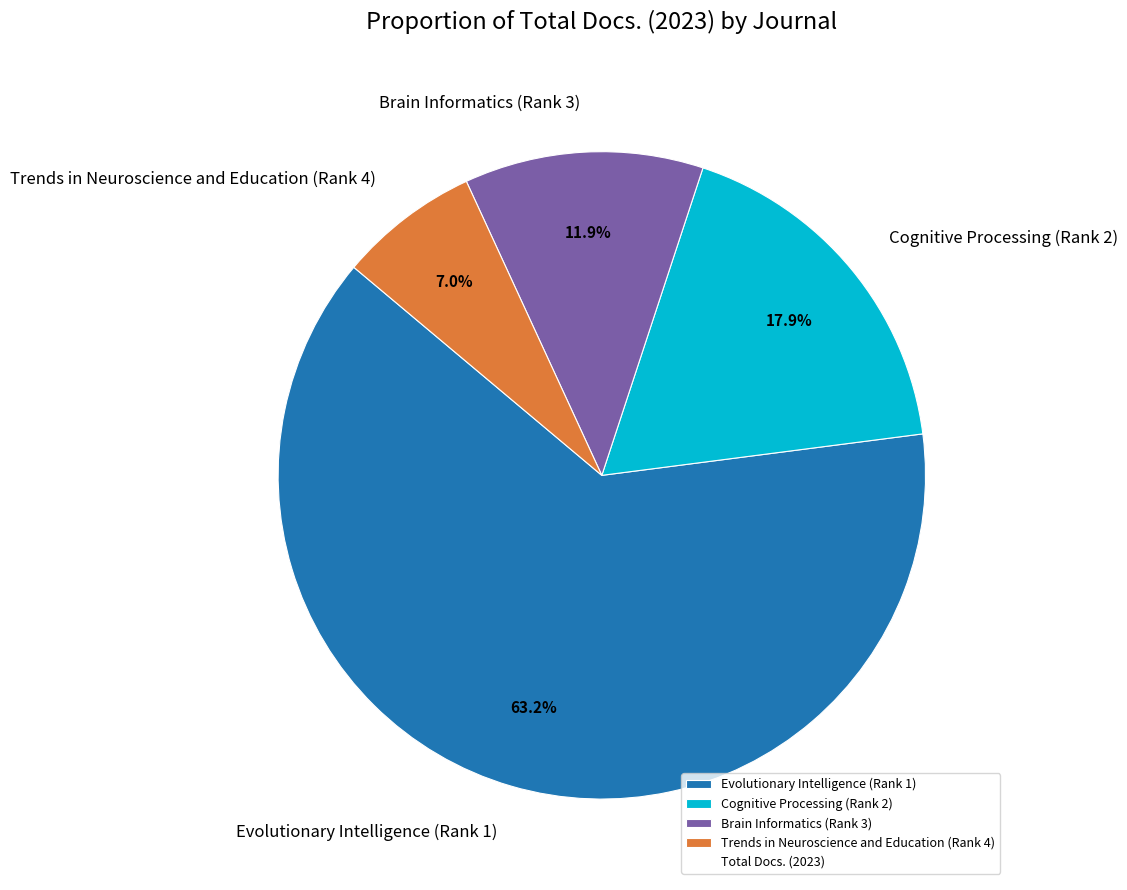

Is there a majority slice in this chart?

Yes